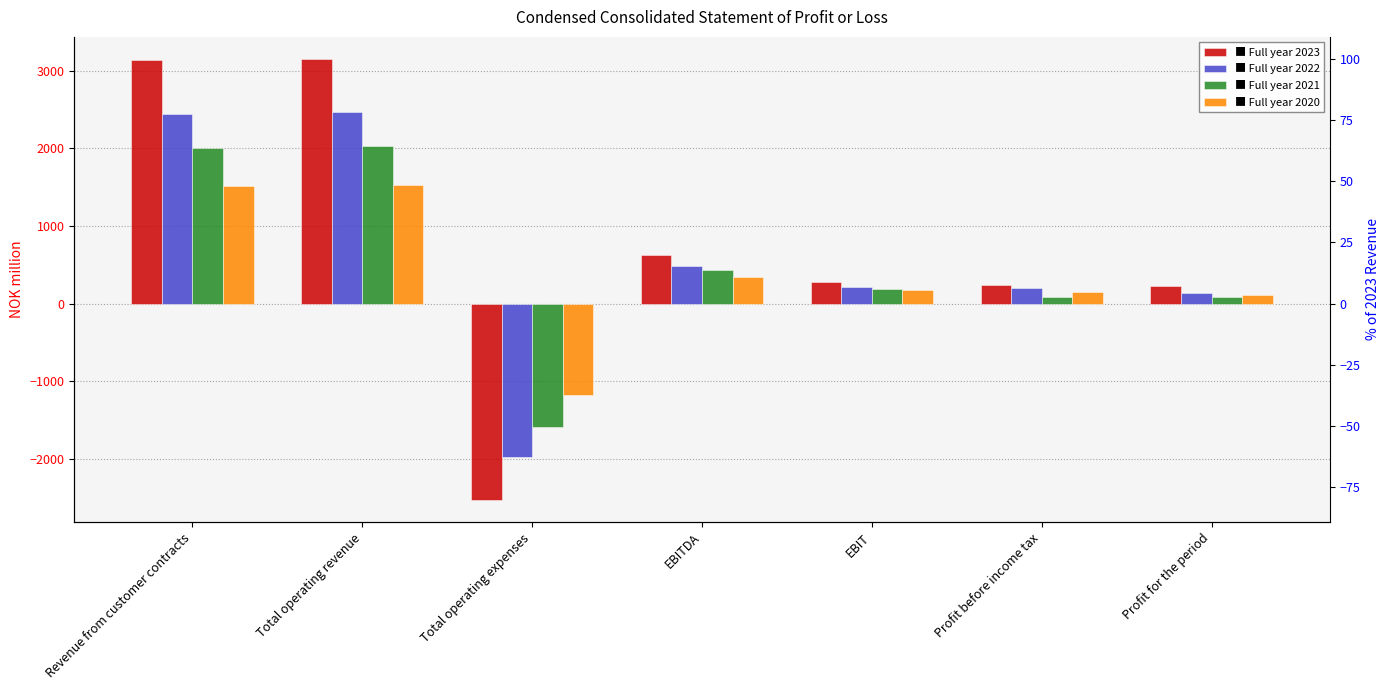

The value of Full year 2020 at Profit before income tax is 241.2. True or false?

False